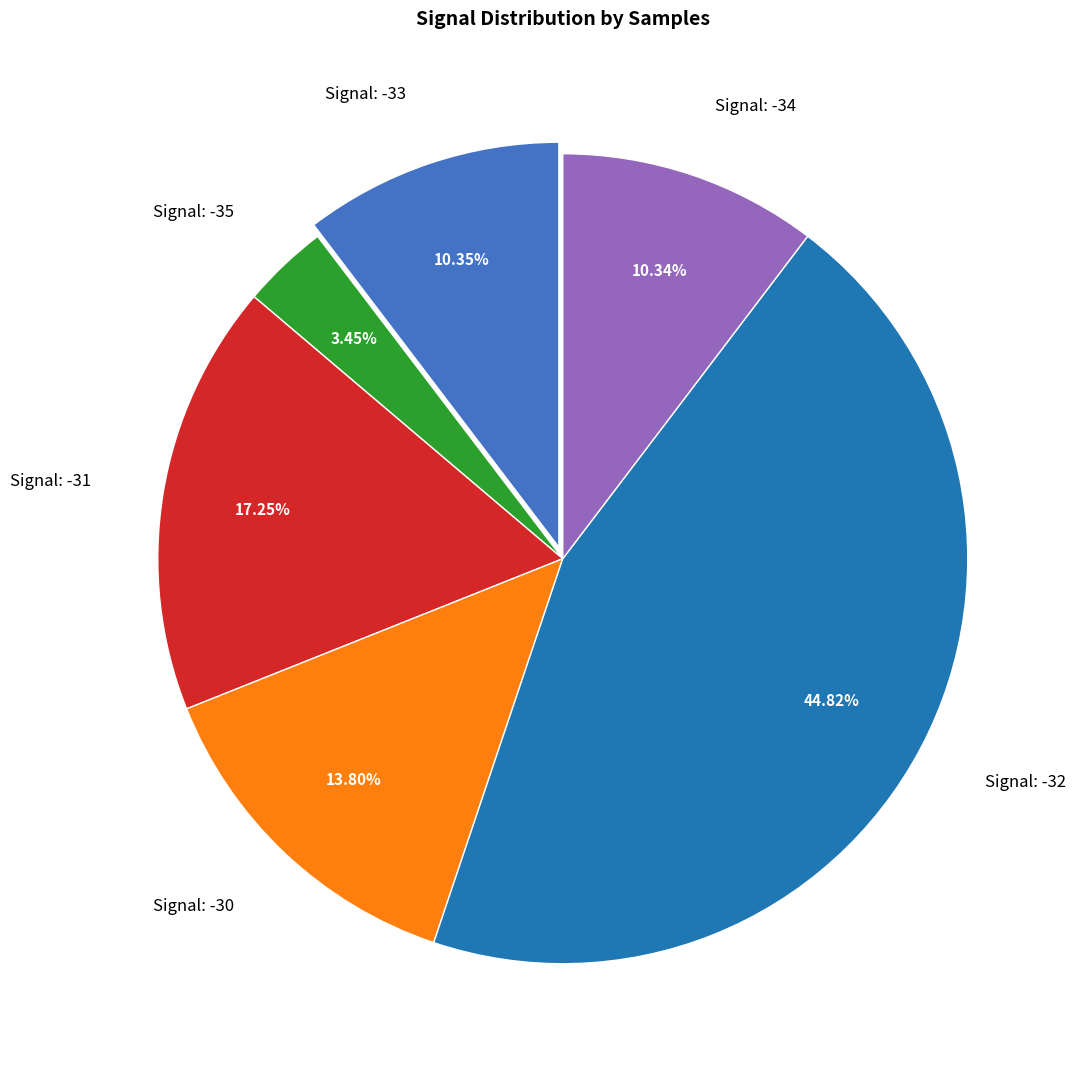

Combined, do Signal: -30 and Signal: -35 account for over 50%?

No